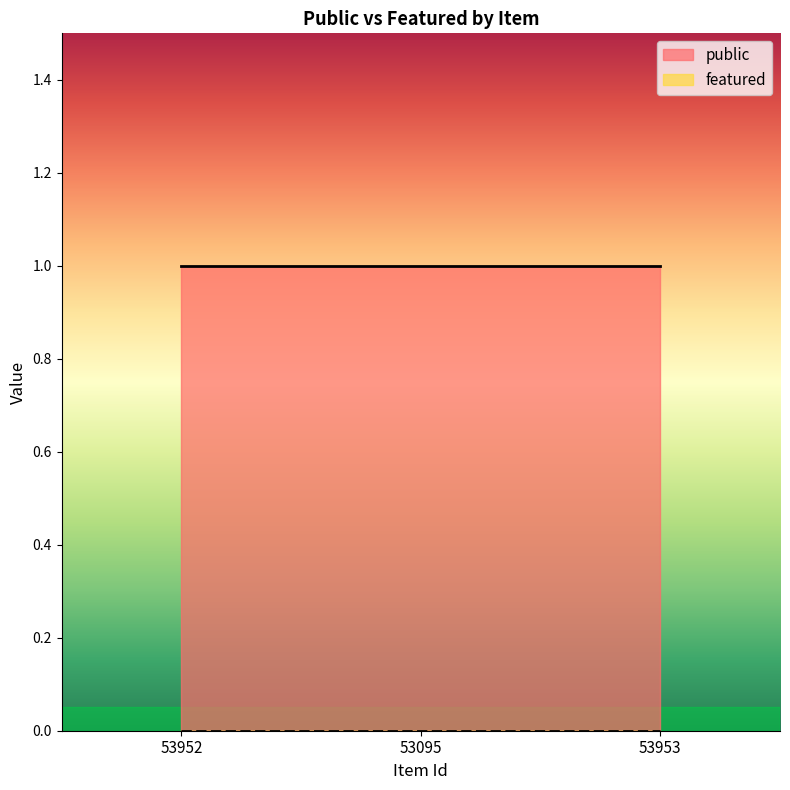

Which series has the largest total across all categories?

public